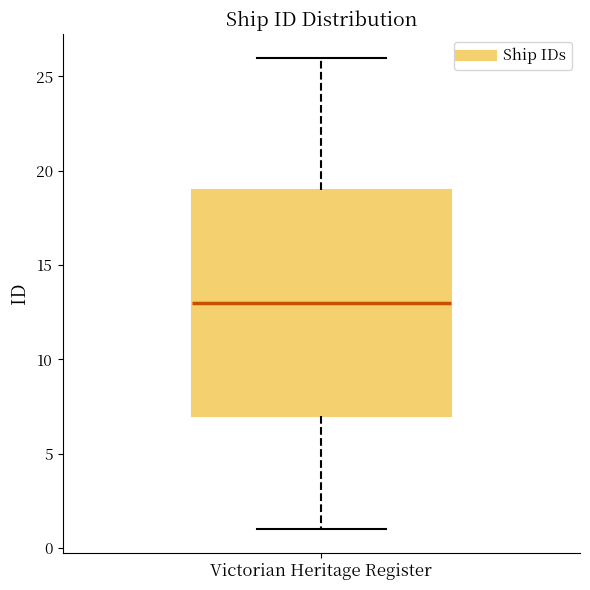

Where does the median line of the box for Victorian Heritage Register sit on the y-axis? The values are not printed on the chart, so give them approximately, as read against the axis.

13